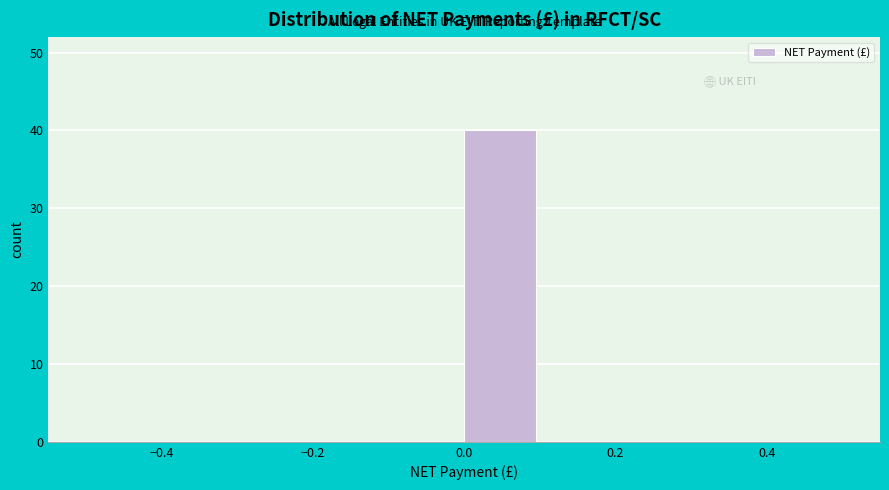

Reading left to right, list every bar in this chart as the range it spans on the x-axis followed by its height. The values are not printed on the chart, so give them approximately, as read against the axis.

-0.5 to -0.4: 0
-0.4 to -0.3: 0
-0.3 to -0.2: 0
-0.2 to -0.1: 0
-0.1 to 0.0: 0
0.0 to 0.1: 40
0.1 to 0.2: 0
0.2 to 0.3: 0
0.3 to 0.4: 0
0.4 to 0.5: 0